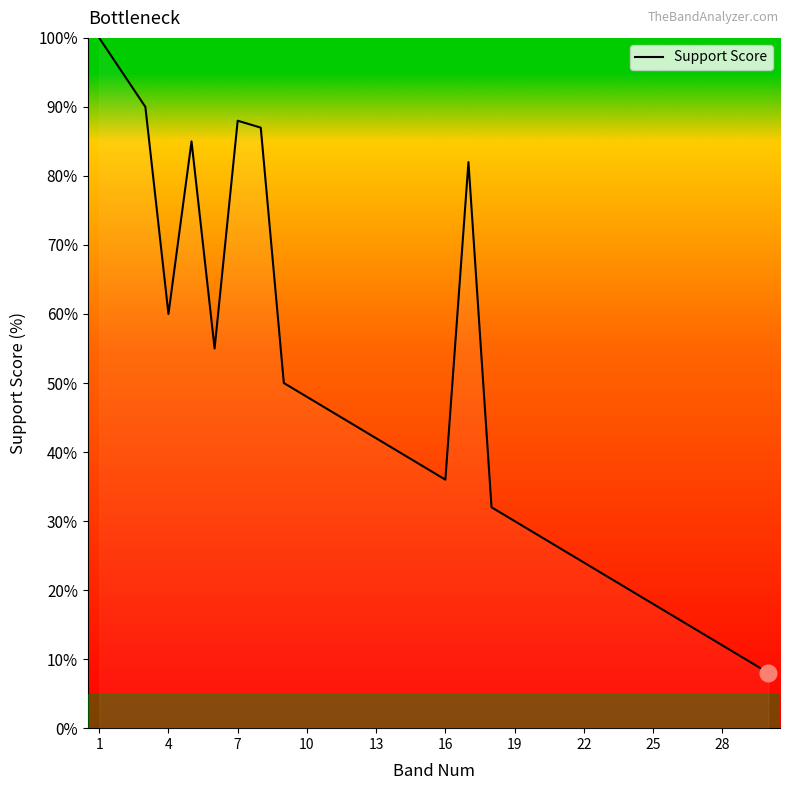

What is the difference between the maximum and minimum values?

92